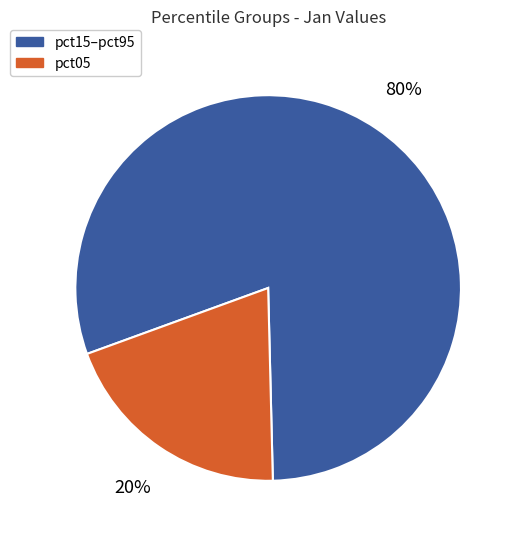

Which category has the biggest portion of the pie?

pct15–pct95